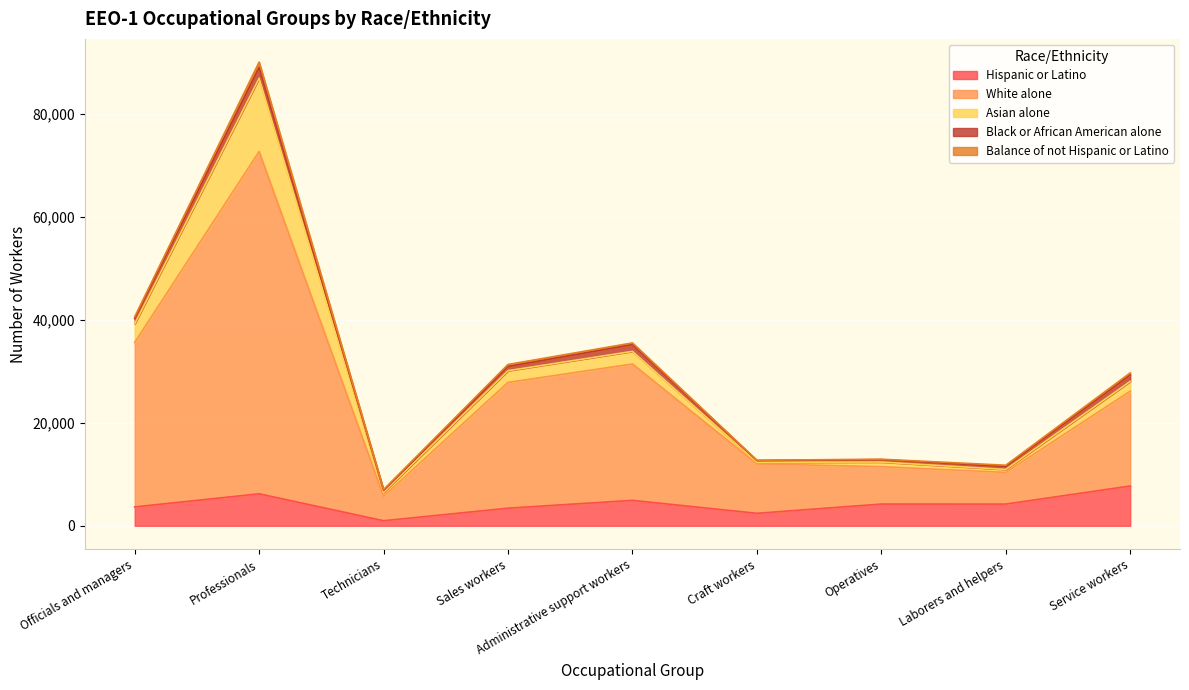

At which label is Black or African American alone closest to 1230?

Service workers